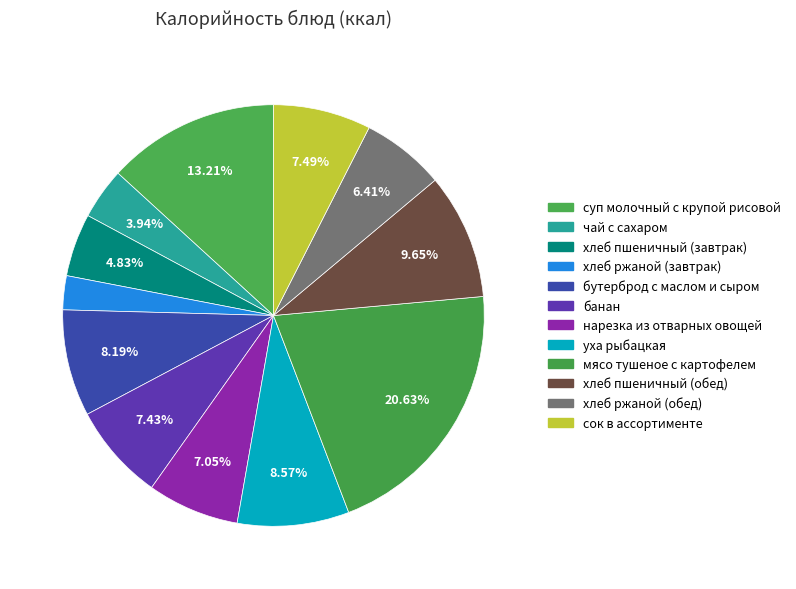

What is the total percentage of чай с сахаром and хлеб пшеничный (обед)?

13.6%